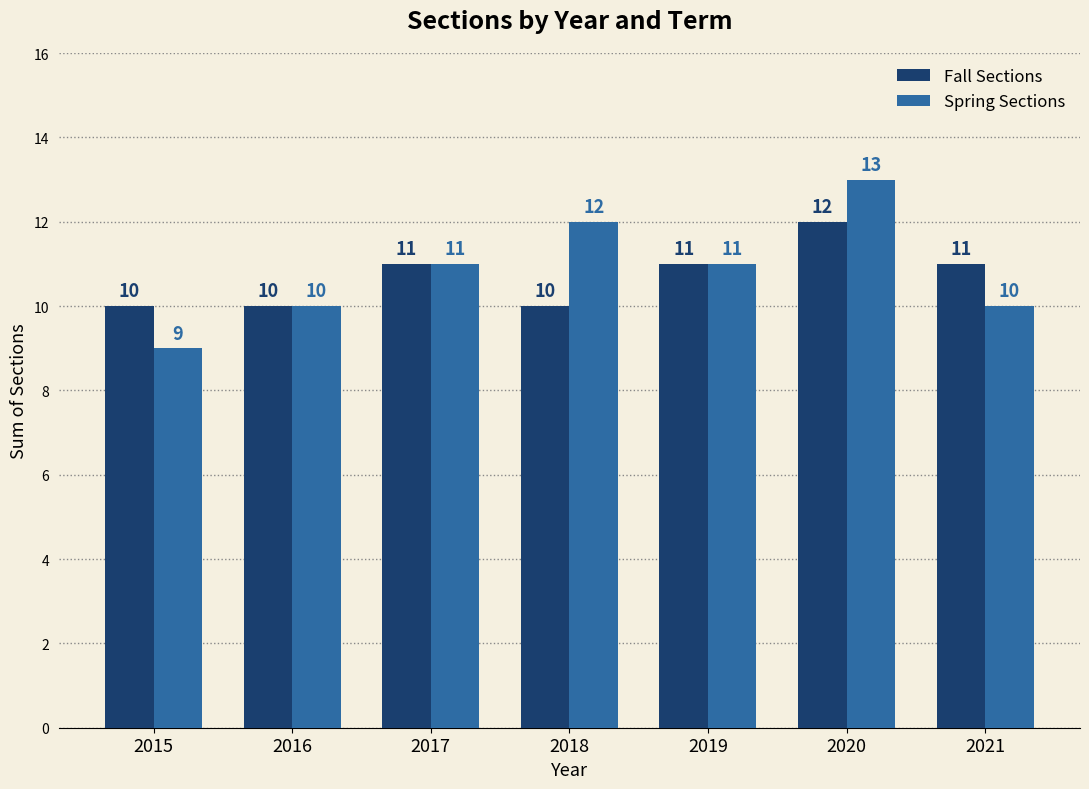

How many data points does each series have?

7